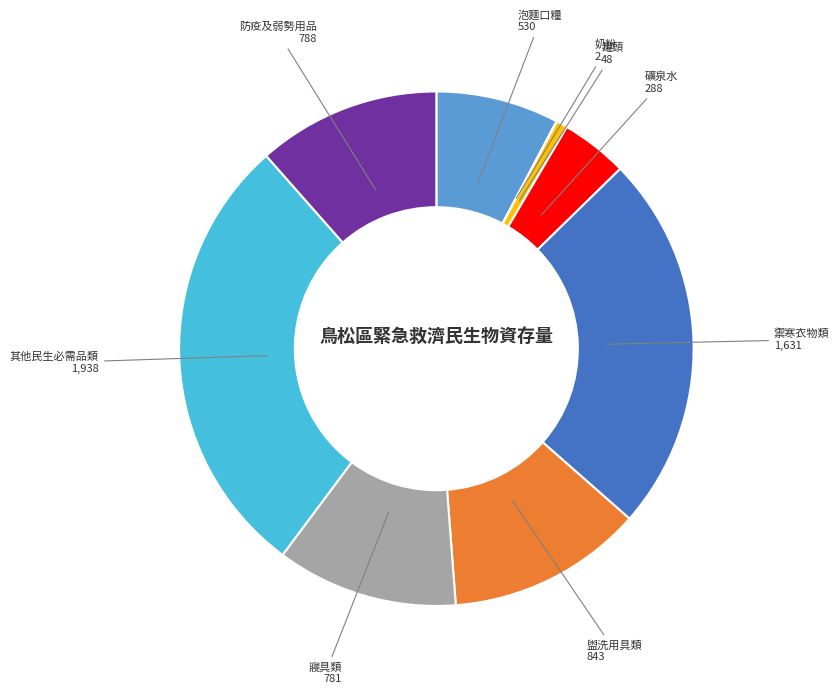

Which slice is the largest?

其他民生必需品類